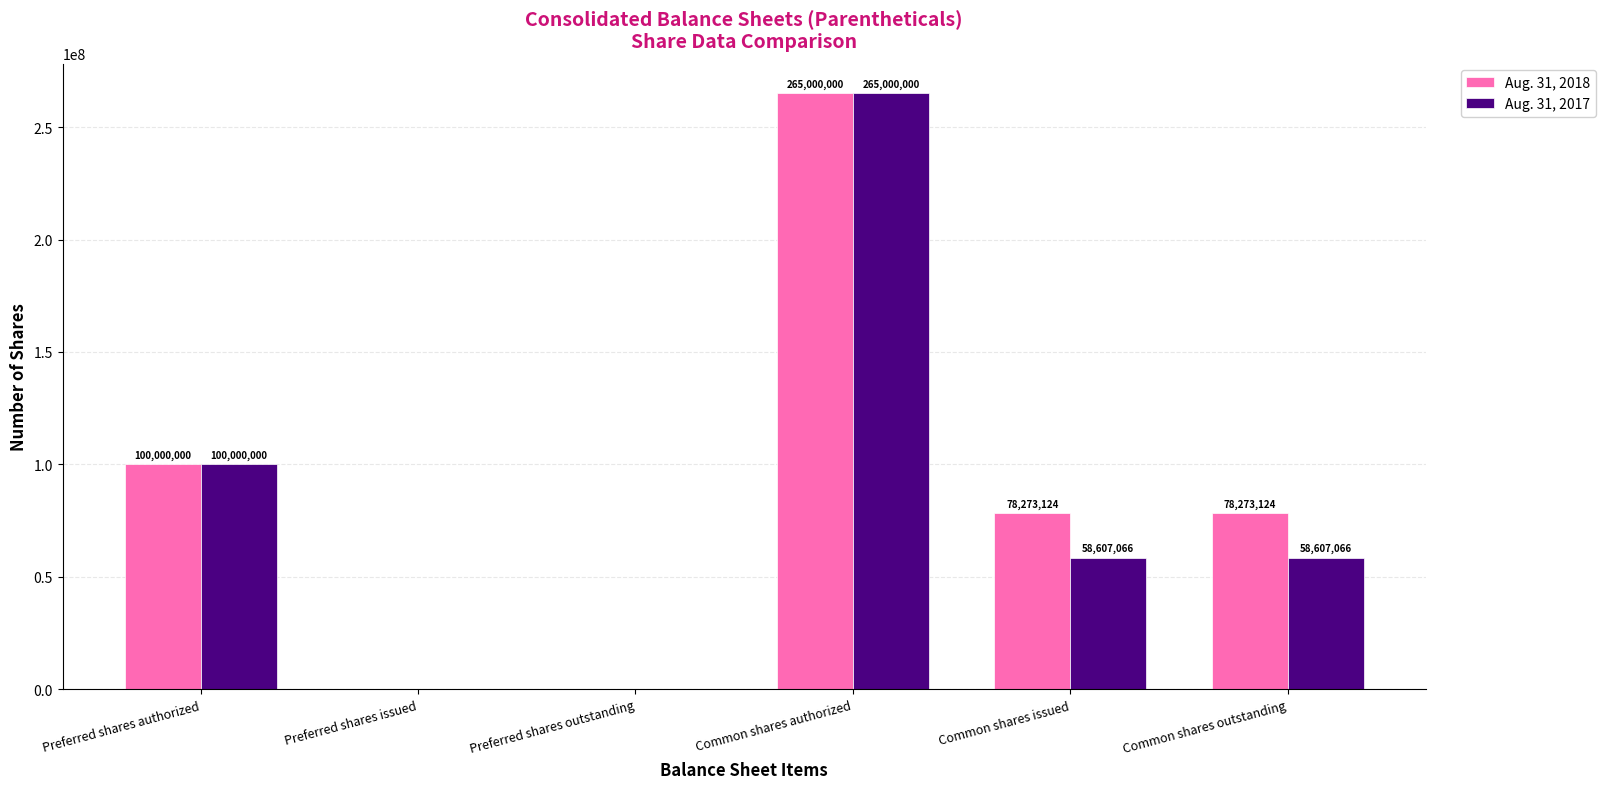

True or false: Aug. 31, 2018 has a value of 78273124 at Common shares issued.

True